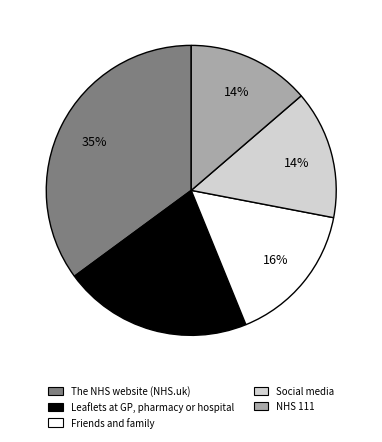

To the nearest percent, what percentage of the pie is Leaflets at GP, pharmacy or hospital?

21%